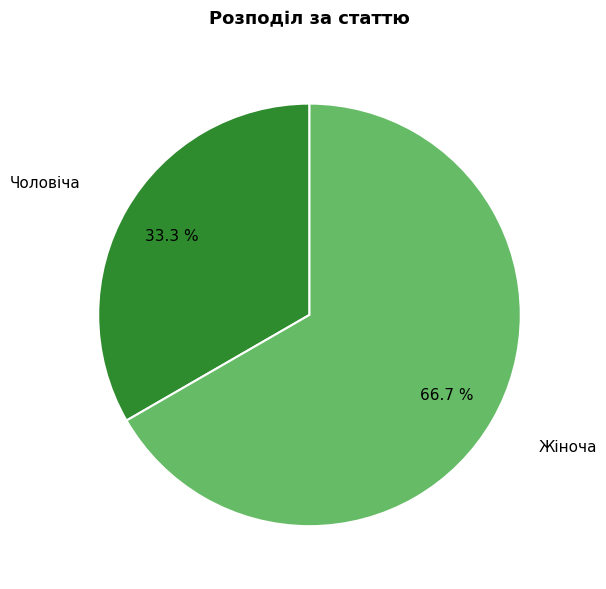

Which category has the biggest portion of the pie?

Жіноча